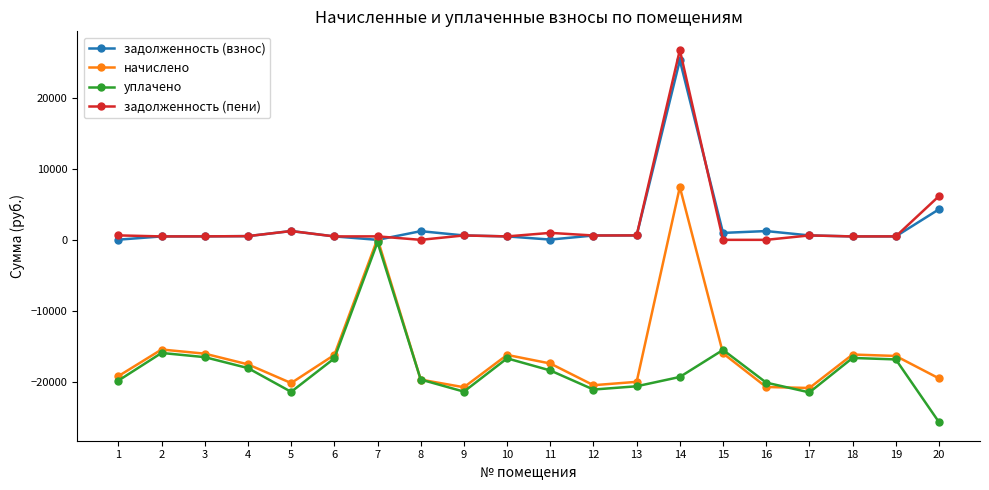

What is the value of the задолженность (пени) point at the 6th from the left?

482.2